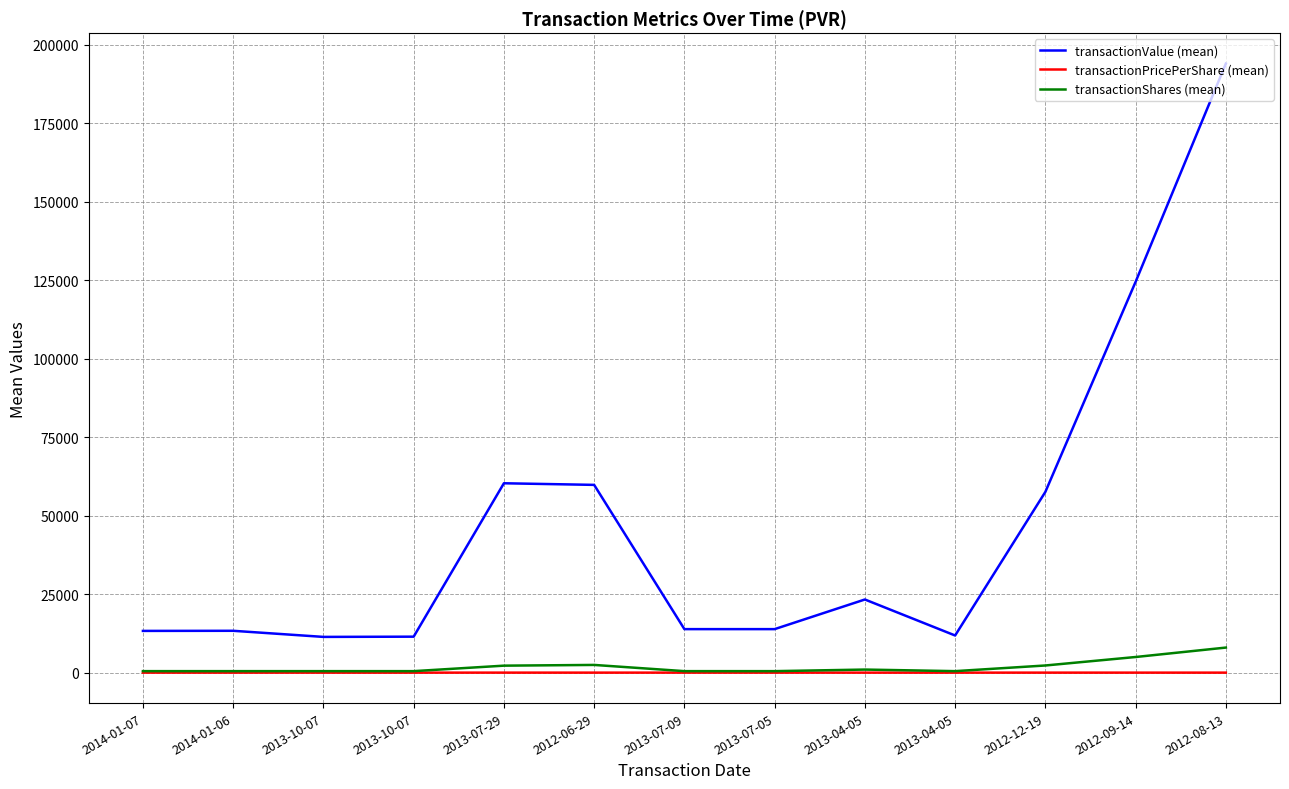

Reading left to right, what are all the values shown in this chart?

transactionValue (mean): 13310.0	13345.0	11400.0	11475.0	60313.0	59800.0	13875.0	13875.0	23310.0	11849.0	57569.0	124450.0	193920.0
transactionPricePerShare (mean): 26.6	26.7	22.8	22.9	26.9	24.1	27.8	27.8	23.3	23.7	25.0	24.9	24.2
transactionShares (mean): 500.0	500.0	500.0	500.0	2245.0	2477.0	500.0	500.0	1000.0	500.0	2300.0	5000.0	8000.0